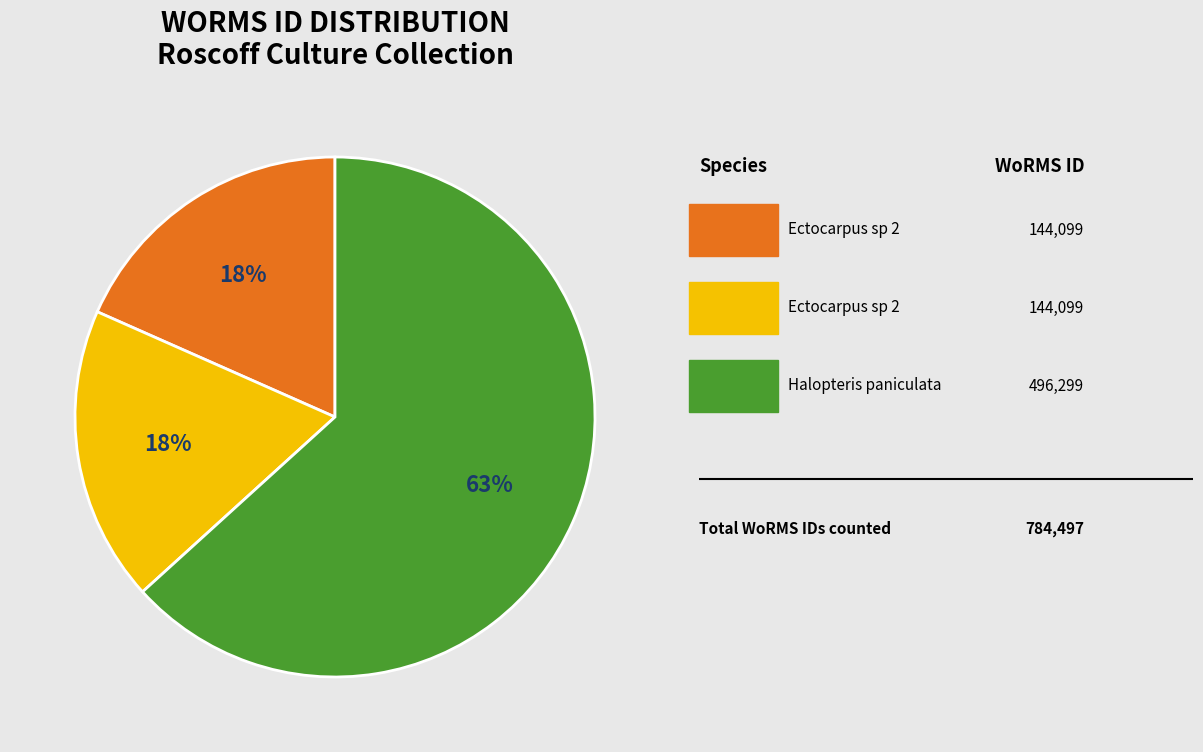

Is there a majority slice in this chart?

Yes